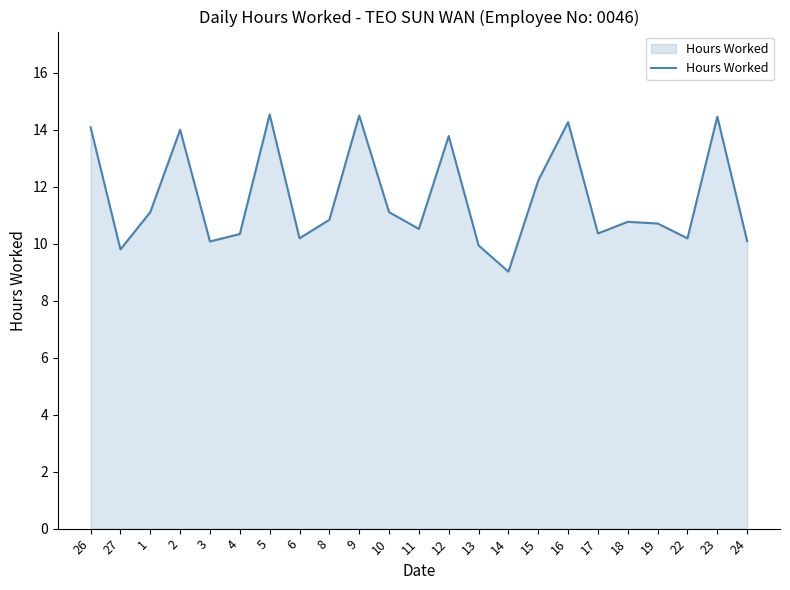

What position from the right is 16?

7